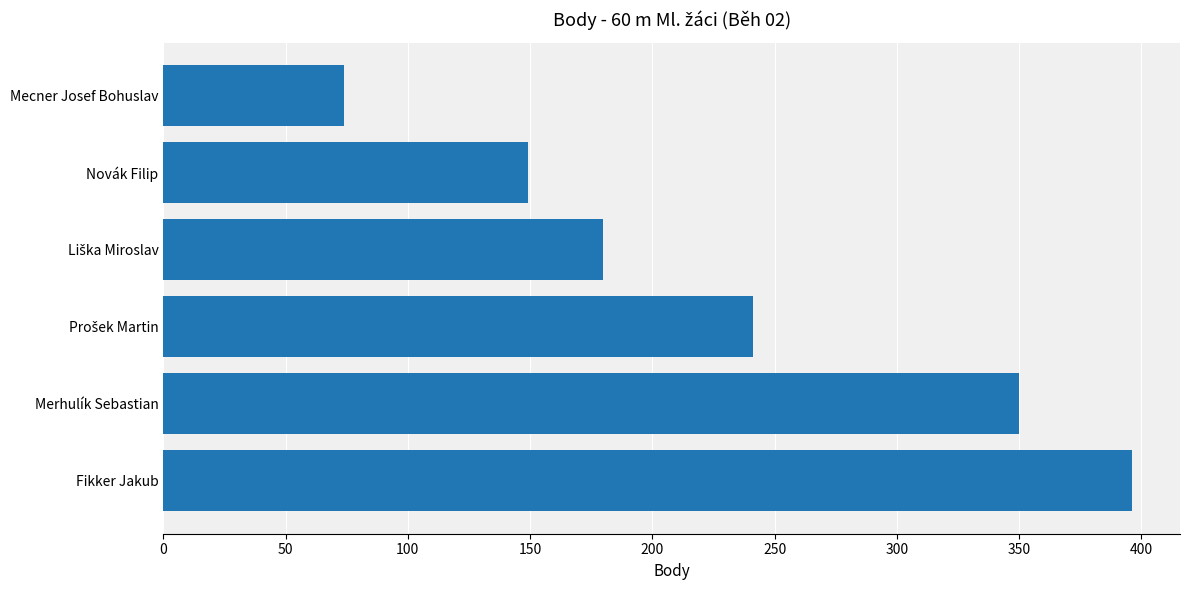

The chart shows a value of 143 at Fikker Jakub. True or false?

False